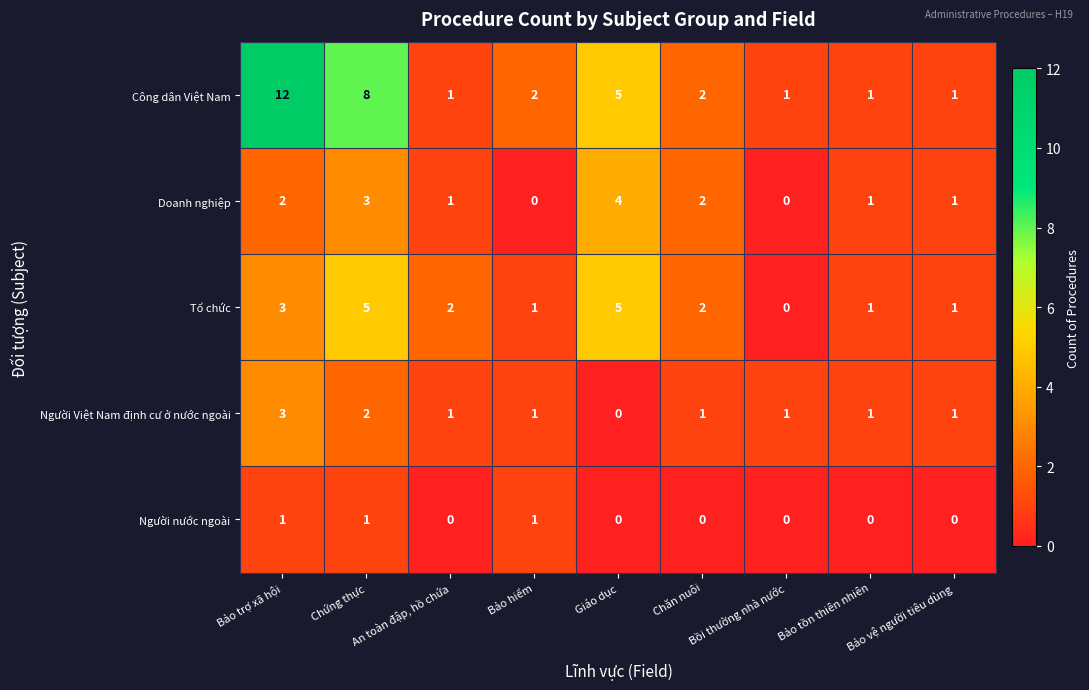

The Người nước ngoài series shows 0 at Bảo tồn thiên nhiên. True or false?

True